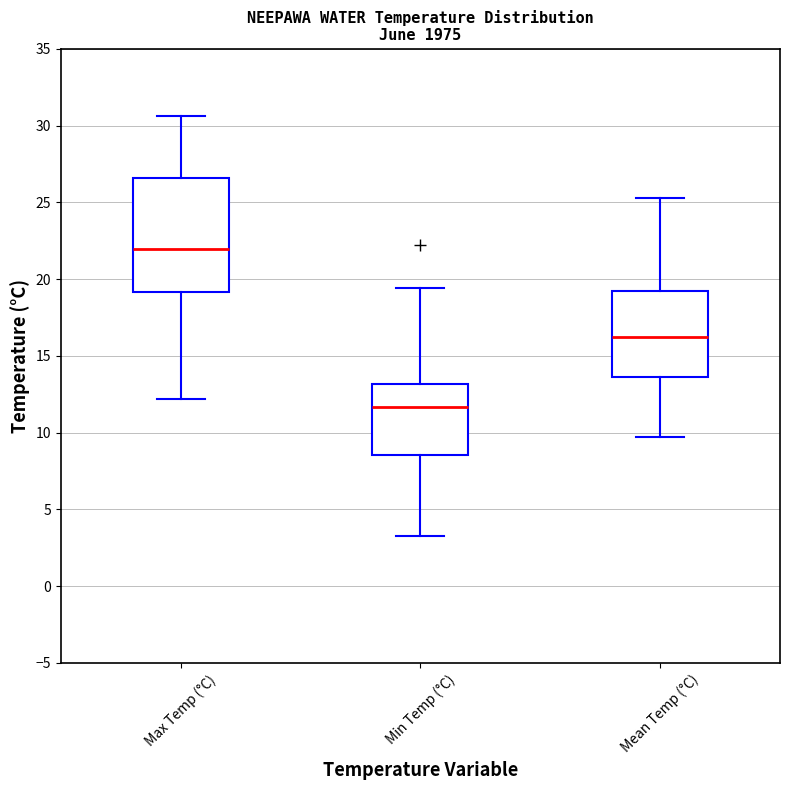

Which box's median line is the highest?

Max Temp (°C)